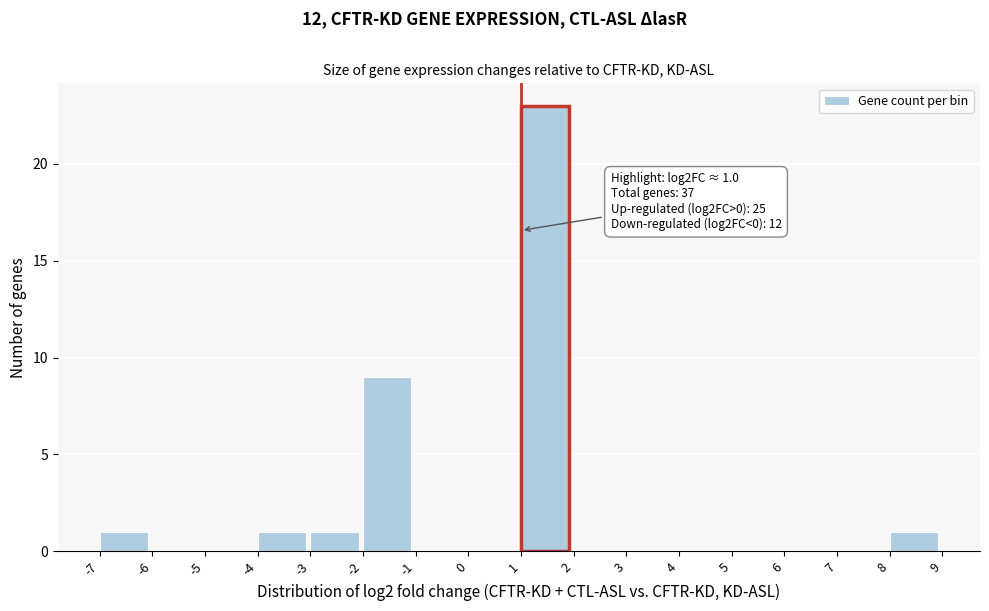

Which range on the x-axis has the tallest bar?

1 to 2